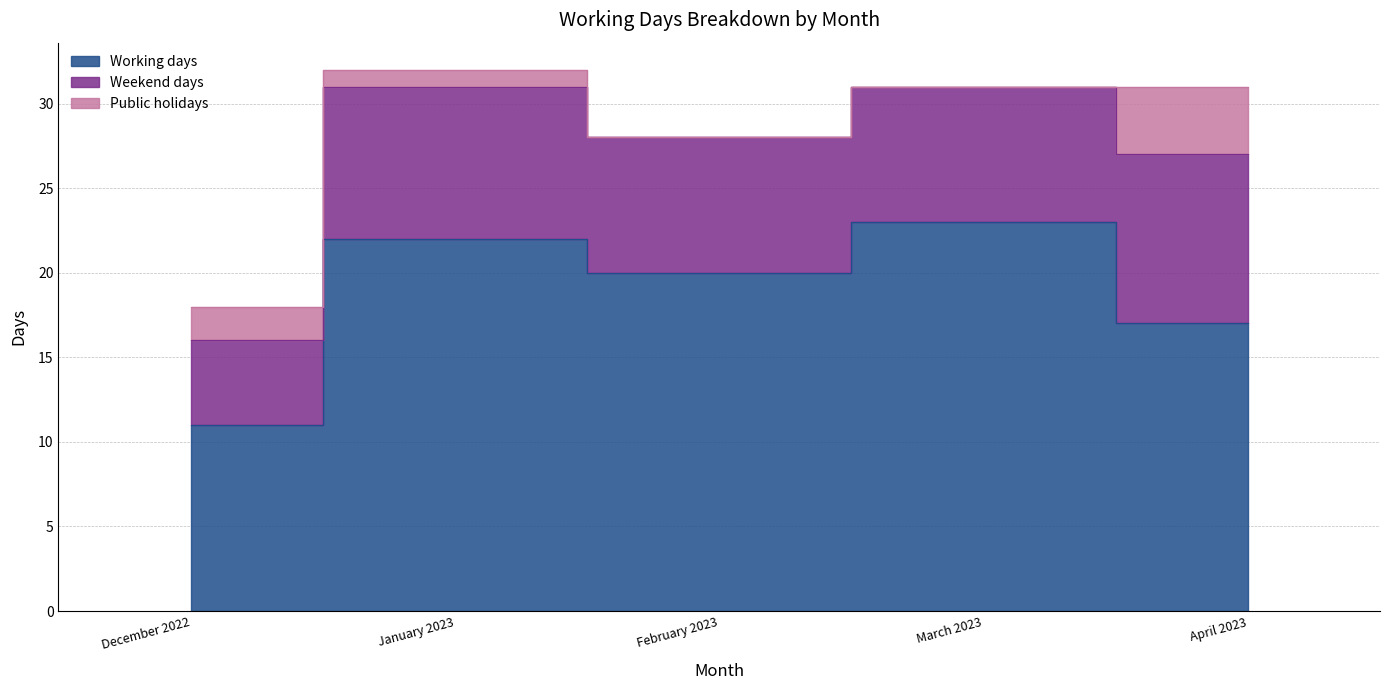

Rank the categories by Working days value from lowest to highest.

December 2022, April 2023, February 2023, January 2023, March 2023